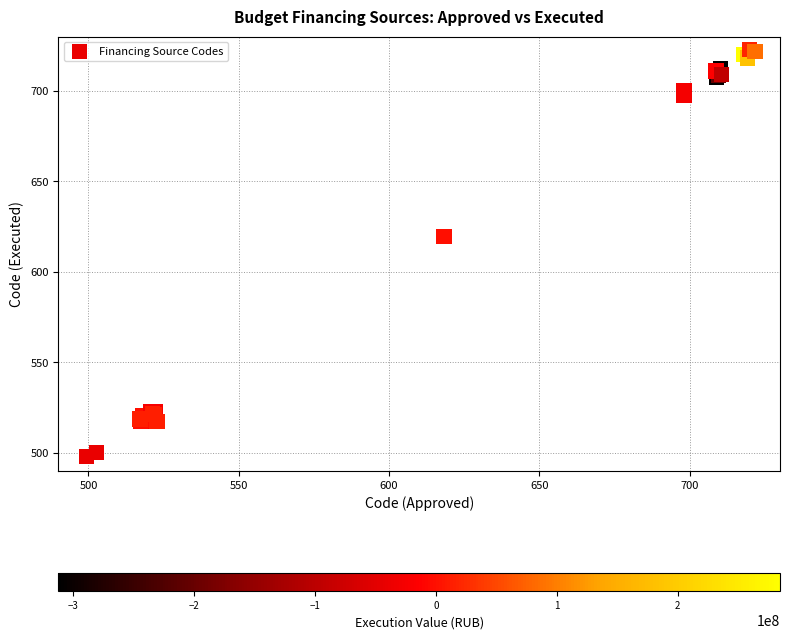

What Y value in the scatter plot is closest to 610?

619.6